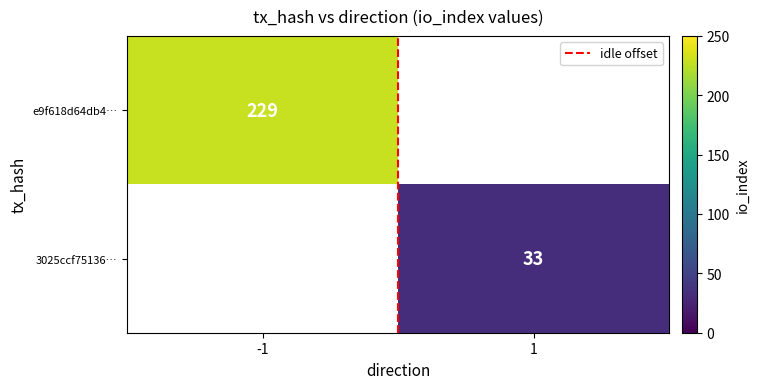

Is it true that 3025ccf75136… equals 15.9 at 1?

False